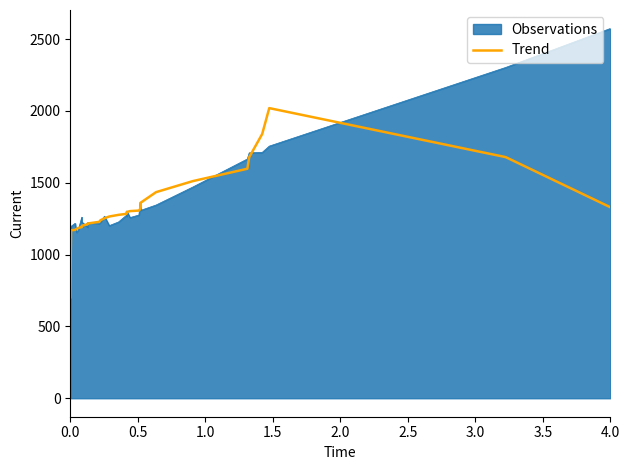

True or false: the data shows 1977.3 at 22.

False